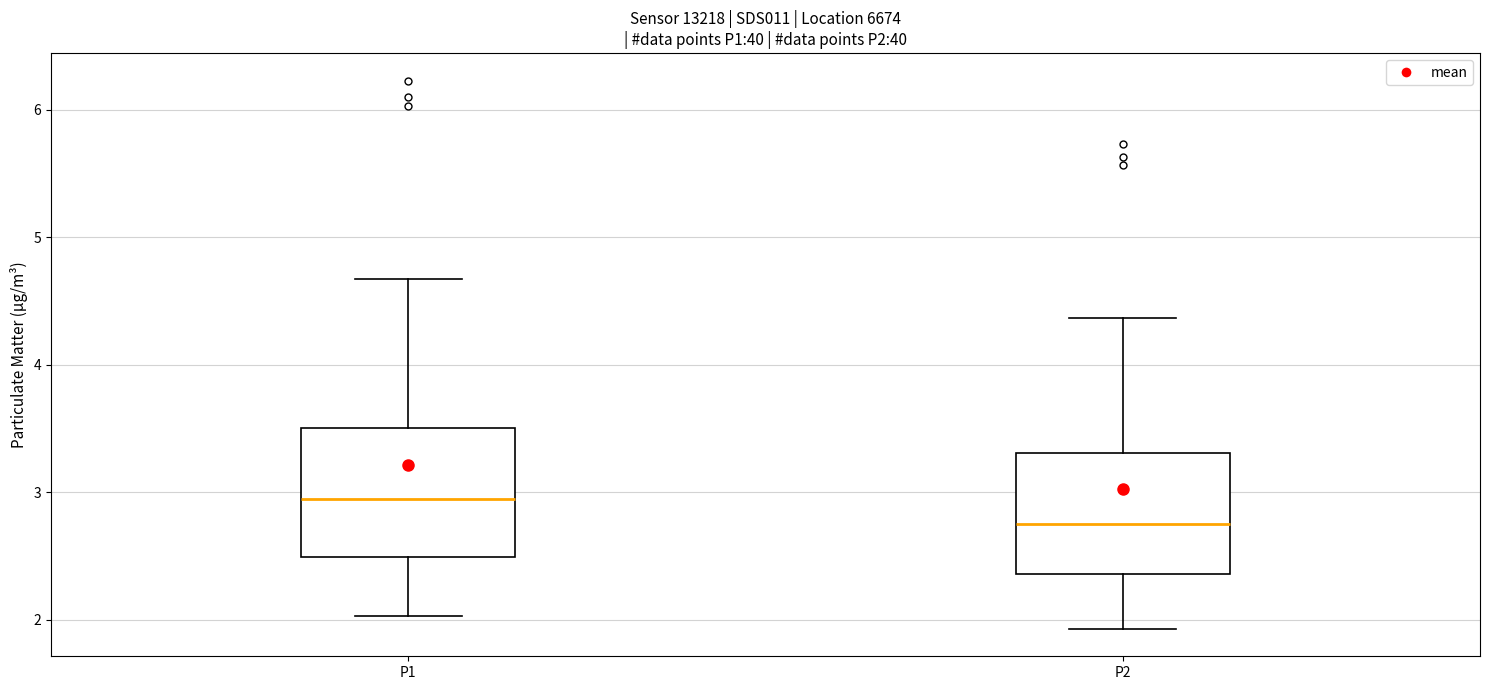

Which box has the highest median line?

P1